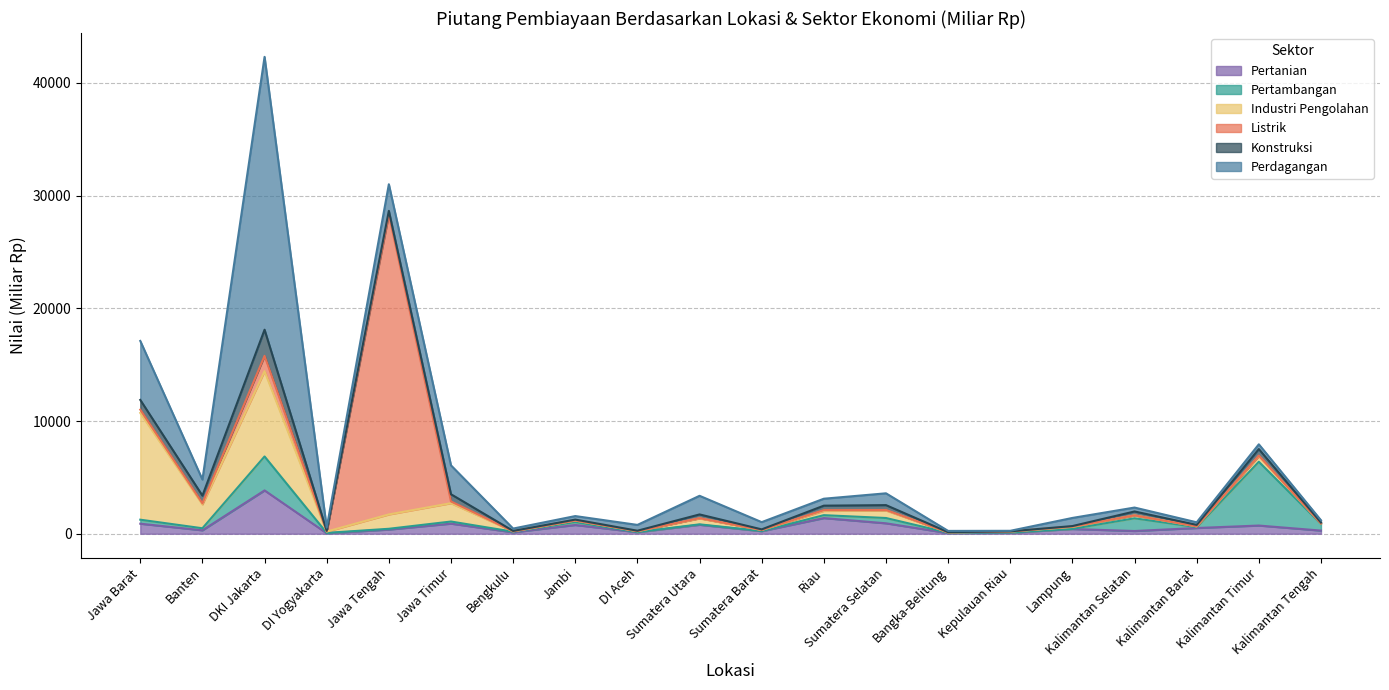

What is the value of the Pertanian point at the 3rd from the left?

3841.7